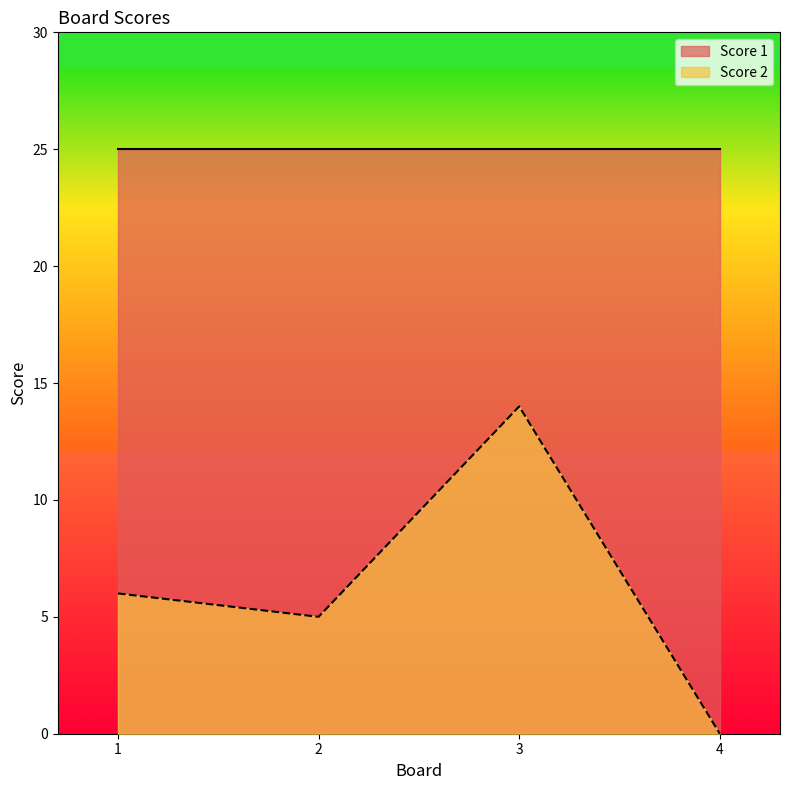

Which category has the lowest value across all series?

4